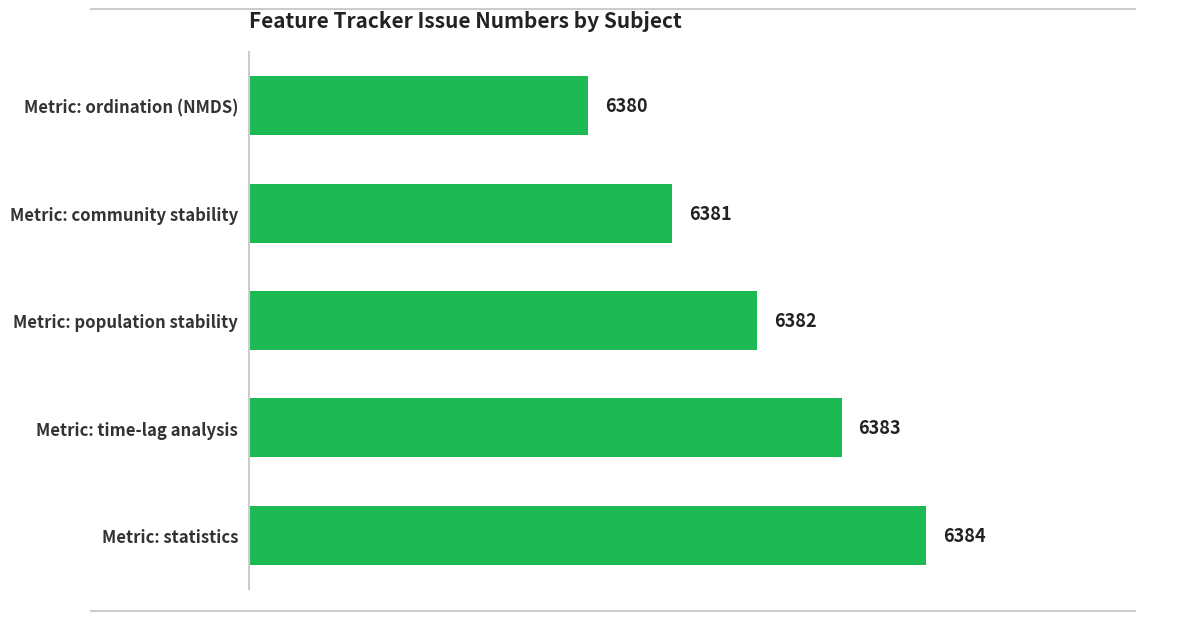

The value at Metric: population stability is 6382. True or false?

True